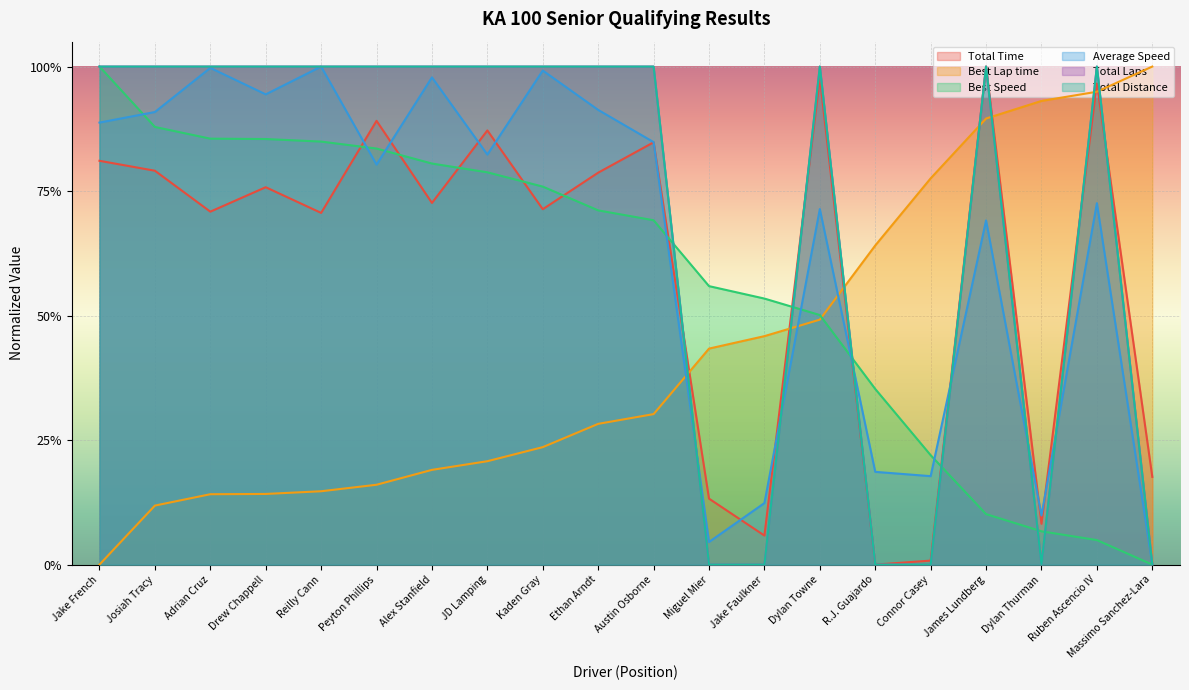

What is the sum of all Best Lap time values?

8.5